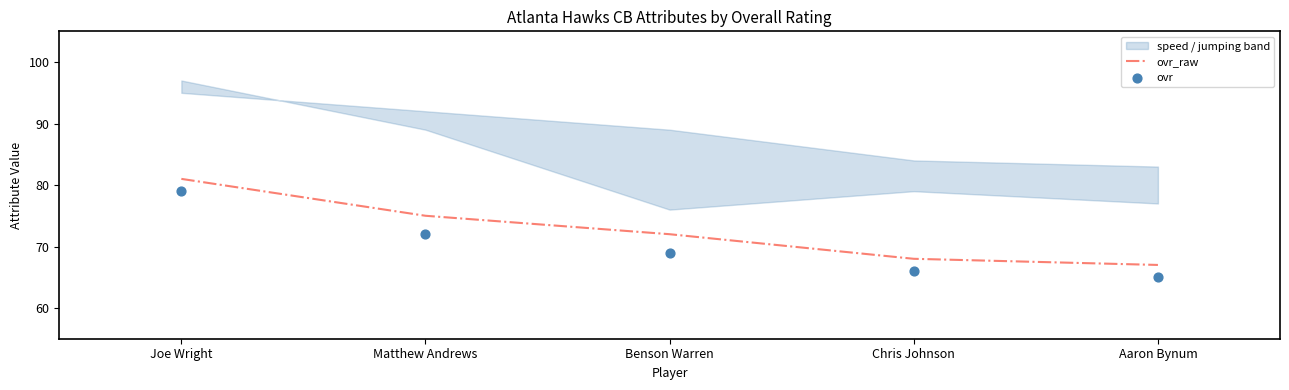

Which series reaches the minimum Y coordinate?

ovr